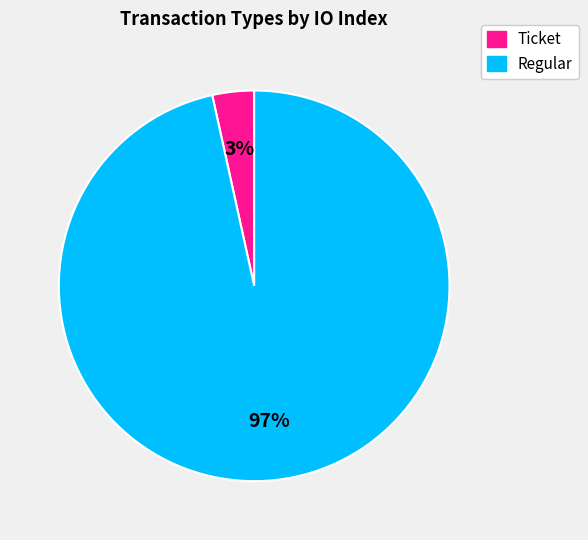

How many segments does this pie chart have?

2